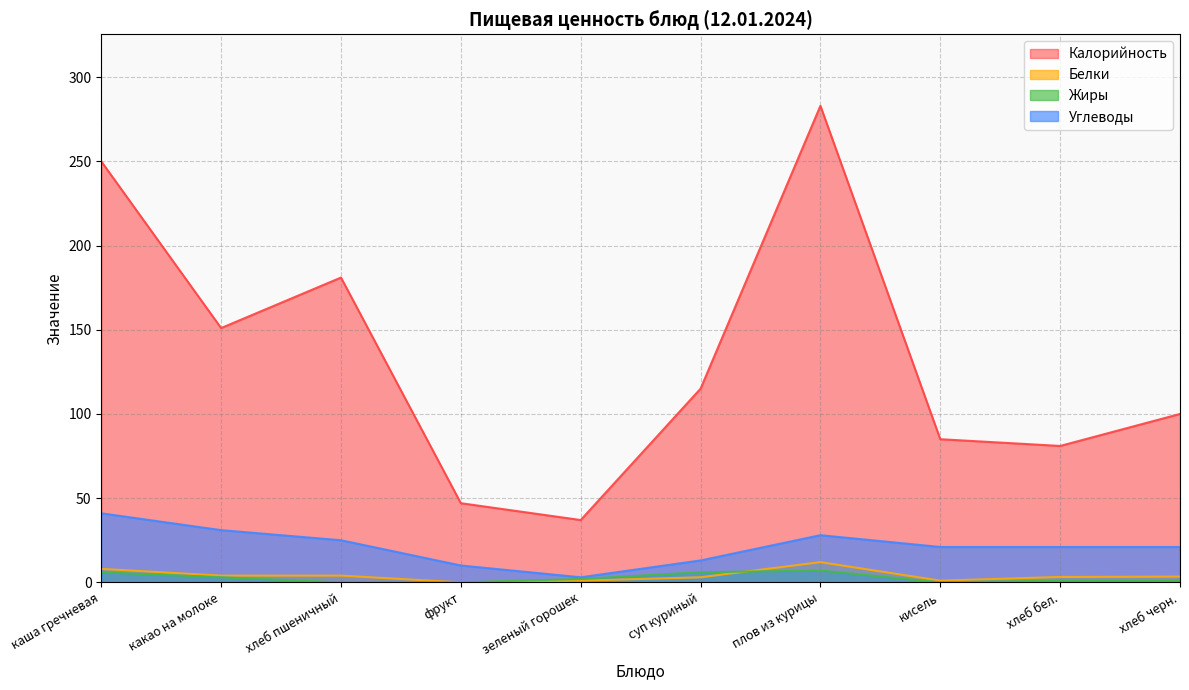

In Белки, how many points are higher than both neighbors (excluding endpoints)?

1